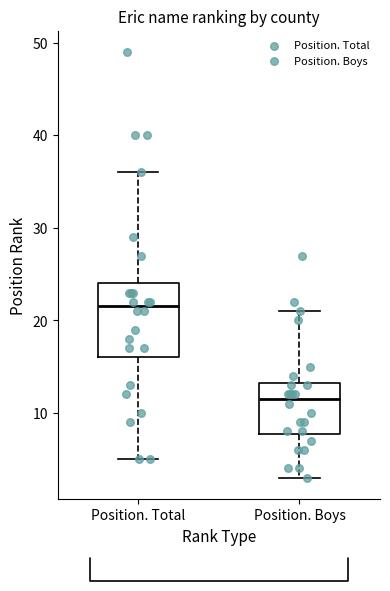

Reading left to right, read every box against the y-axis: the position of its median line, the range the box covers, and the ends of its whiskers. The values are not printed on the chart, so give them approximately, as read against the axis.

Position. Total: median 22, box 16 to 24, whiskers 5 to 36
Position. Boys: median 12, box 8 to 13, whiskers 3 to 21